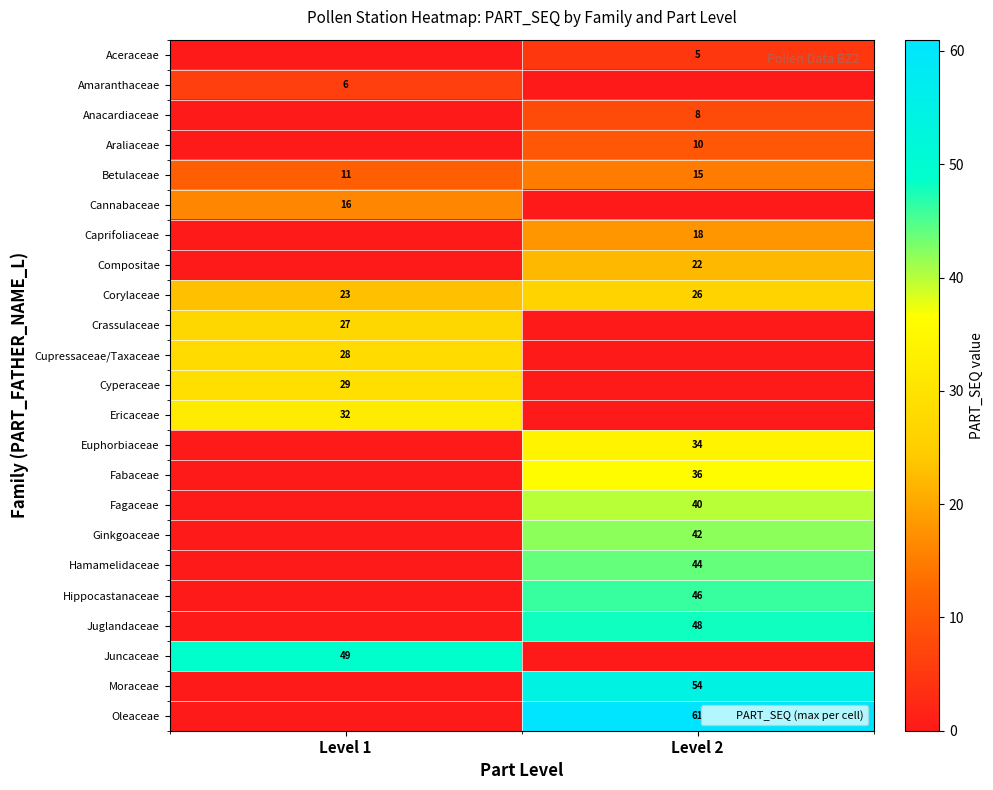

At which label is Corylaceae closest to 24?

Level 1